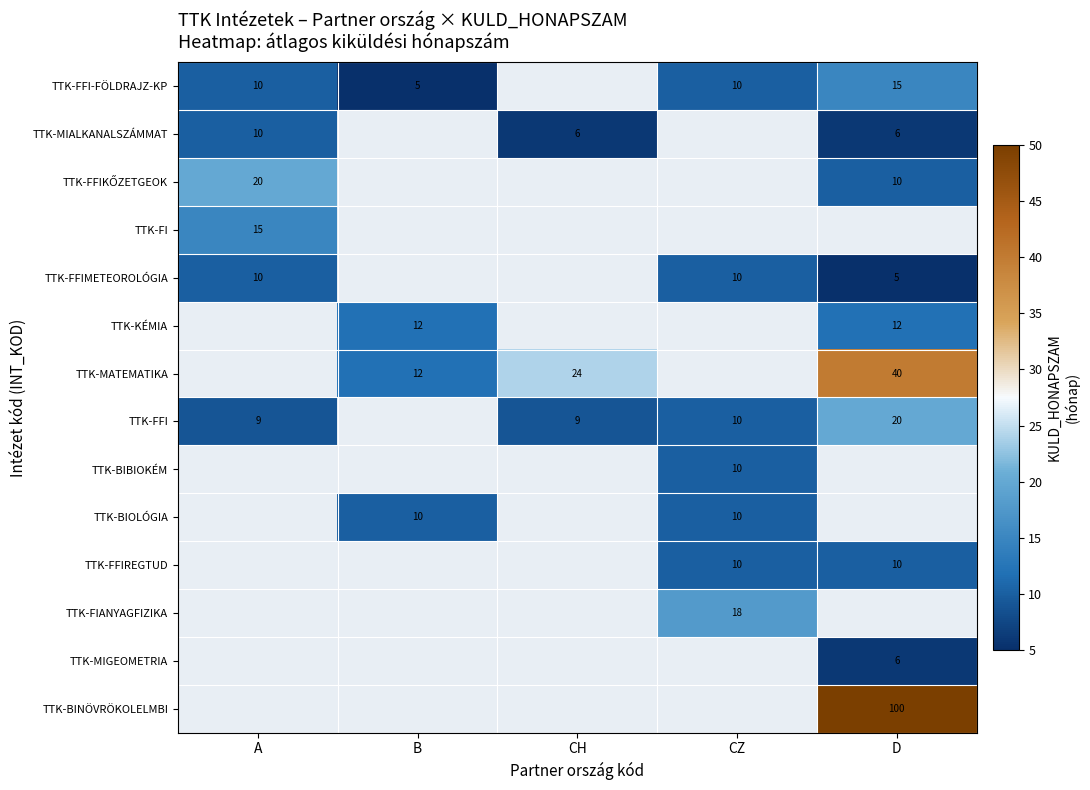

The value of TTK-FFI at D is 28. True or false?

False